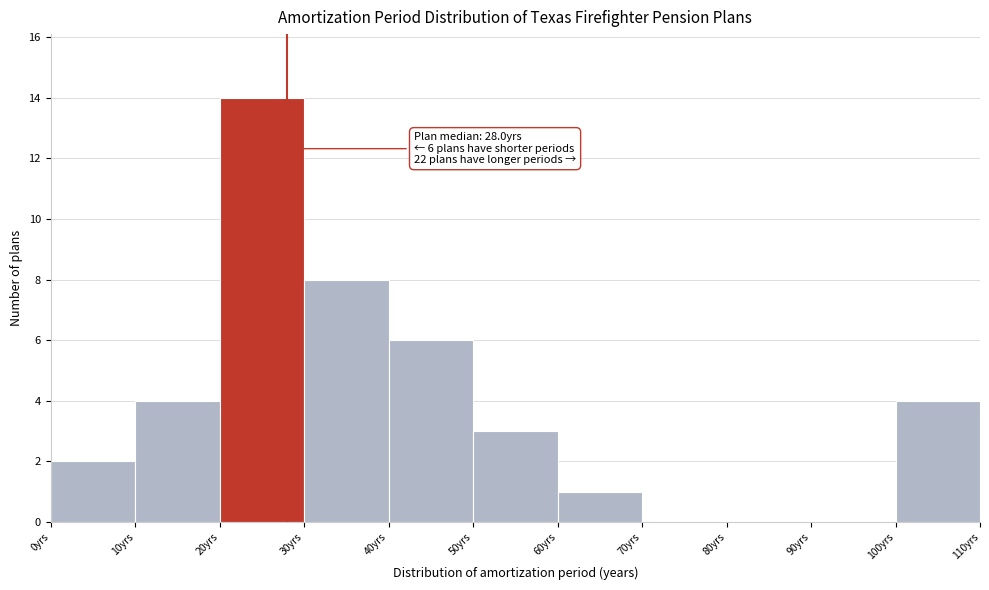

Which range on the x-axis has the tallest bar?

20 to 30